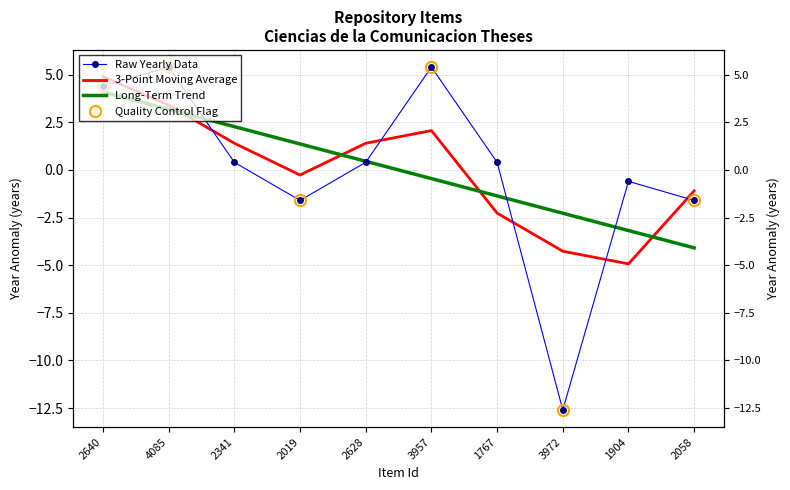

Where does the Raw Yearly Data series first go above 0?

2640